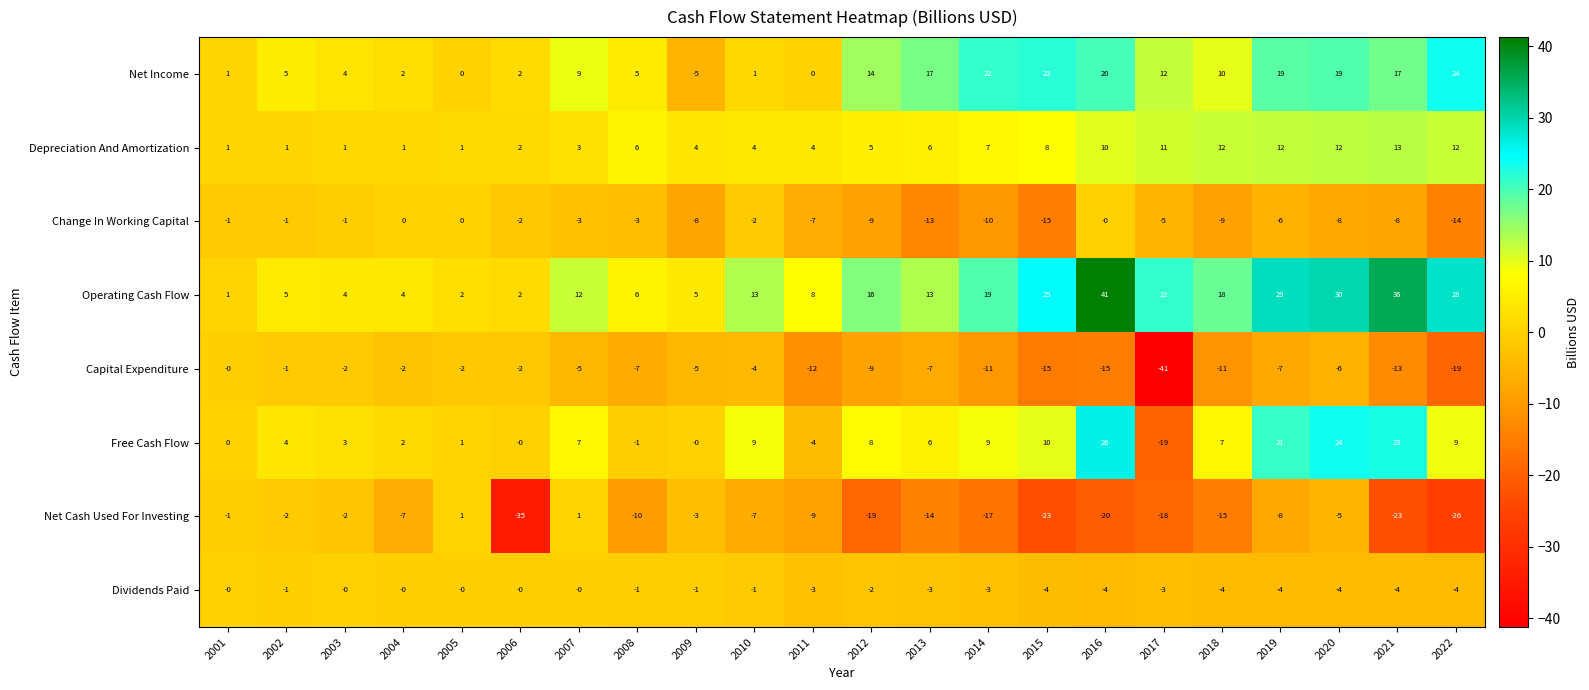

What is the spread (max minus min) of values at 2016?

61